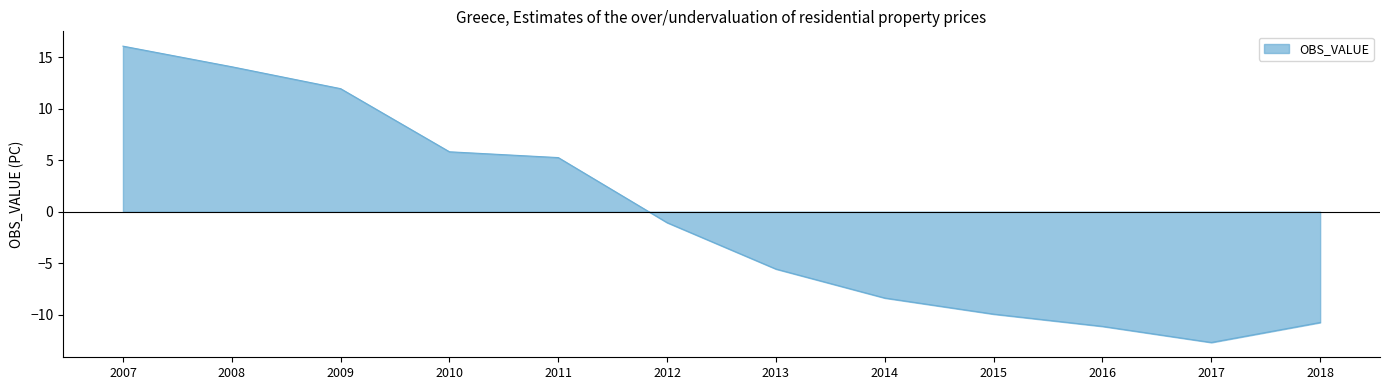

How many values are above zero?

5